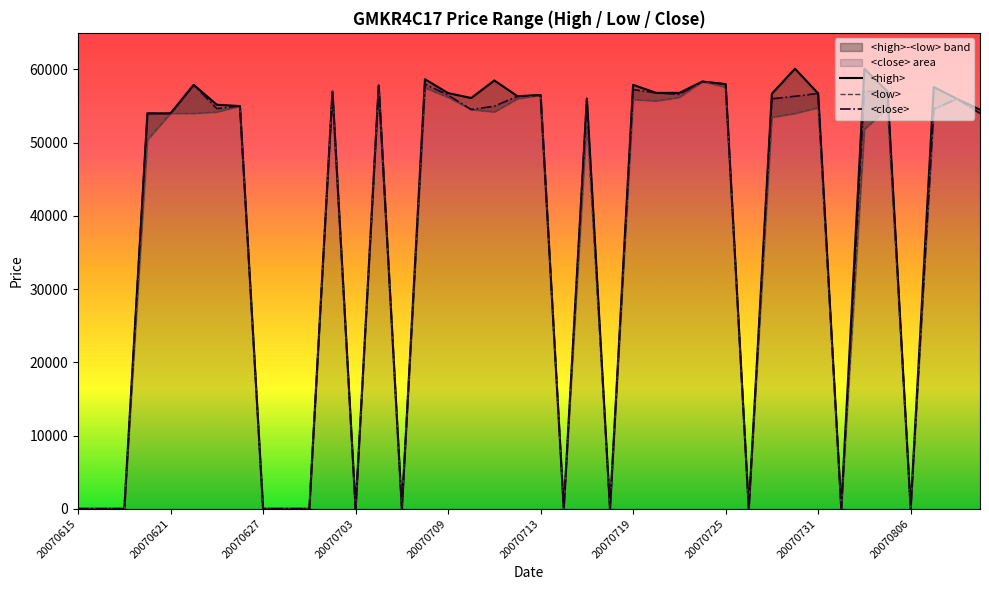

How many values in the <high> series are below 56100?

20